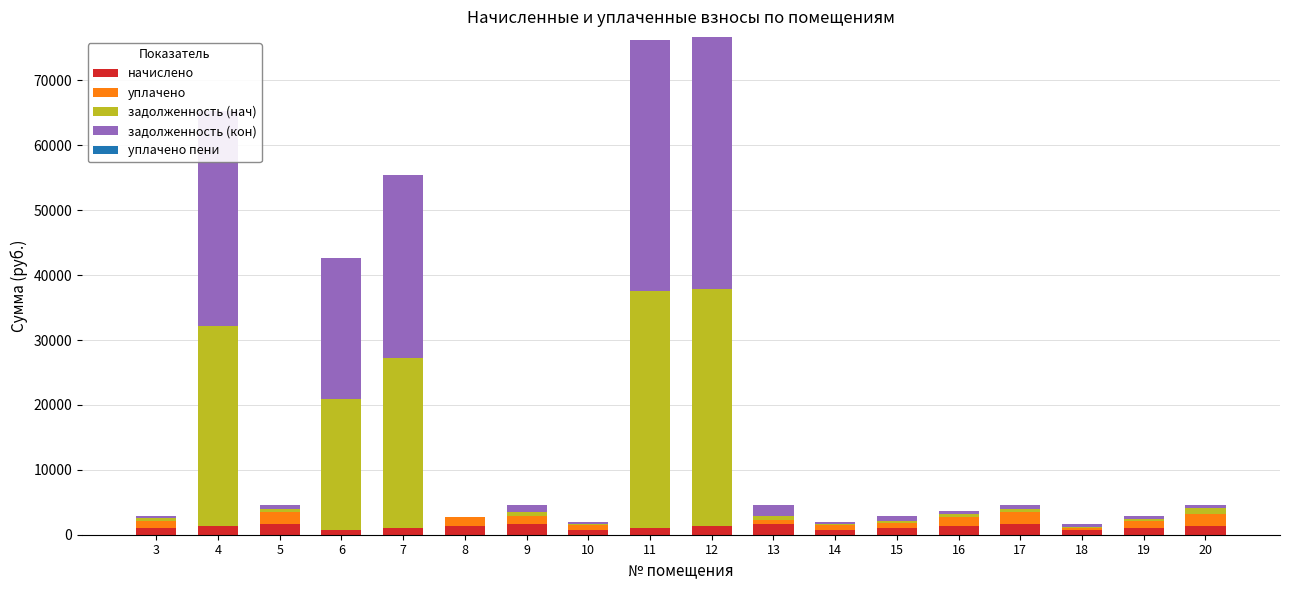

Reading left to right, list all the values displayed in this chart.

начислено: 3=1082.3	4=1346.6	5=1721.6	6=722.4	7=1074.8	8=1361.7	9=1719.1	10=717.4	11=1089.9	12=1364.2	13=1726.7	14=729.9	15=1077.3	16=1371.8	17=1724.2	18=722.4	19=1069.7	20=1366.7
уплачено: 3=1082.3	4=0.0	5=1721.6	6=0.0	7=0.0	8=1361.7	9=1174.0	10=717.4	11=0.0	12=0.0	13=575.5	14=729.9	15=718.2	16=1371.8	17=1724.2	18=364.2	19=1069.7	20=1822.3
задолженность (нач): 3=360.8	4=30824.0	5=573.9	6=20256.6	7=26204.4	8=0.0	9=573.0	10=239.1	11=36495.0	12=36425.4	13=575.6	14=243.3	15=359.1	16=457.3	17=574.7	18=123.4	19=356.6	20=911.2
задолженность (кон): 3=360.8	4=33161.7	5=573.9	6=21608.7	7=28093.2	8=0.0	9=1124.2	10=239.1	11=38674.9	12=38927.3	13=1730.5	14=243.3	15=718.2	16=457.3	17=574.7	18=481.6	19=356.6	20=458.3
уплачено пени: 3=0.0	4=0.0	5=0.0	6=0.0	7=0.0	8=0.0	9=0.0	10=0.0	11=0.0	12=0.0	13=0.0	14=0.0	15=0.0	16=0.0	17=0.0	18=0.0	19=0.0	20=1.6